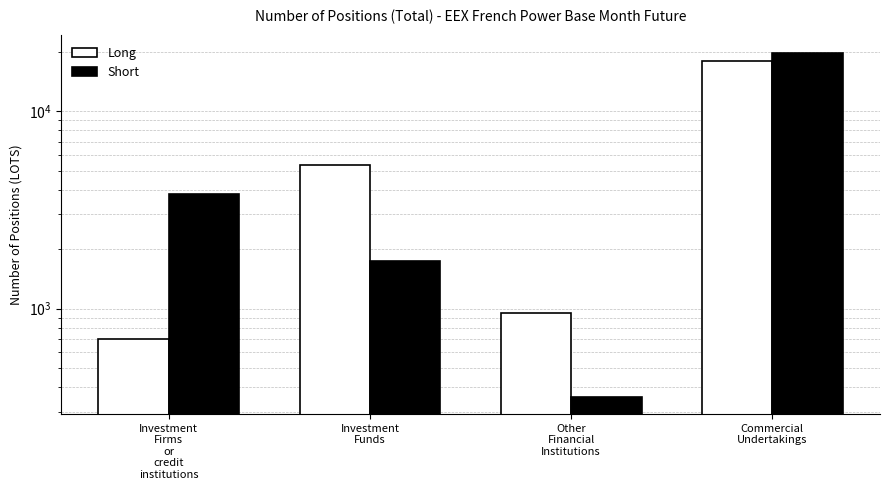

What is the lowest value of the Long series?

700.0